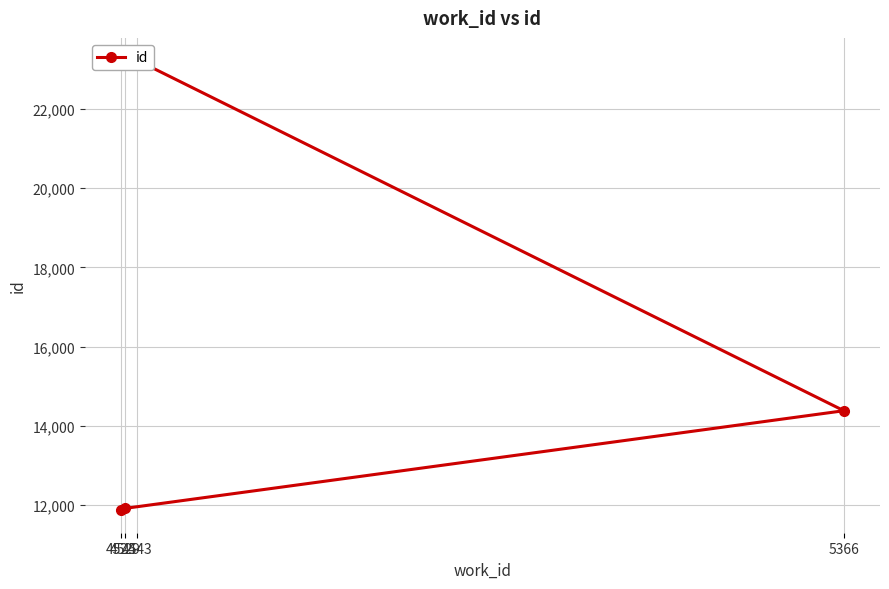

What is the minimum value shown in the chart?

11865